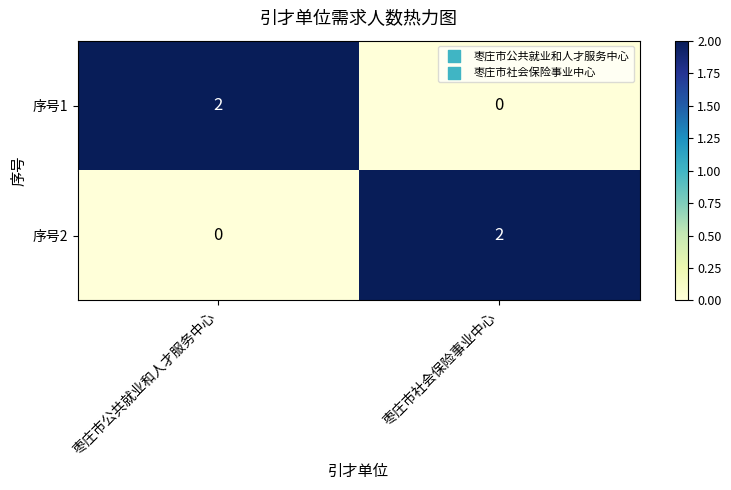

At which label does 序号1 reach its peak?

枣庄市公共就业和人才服务中心